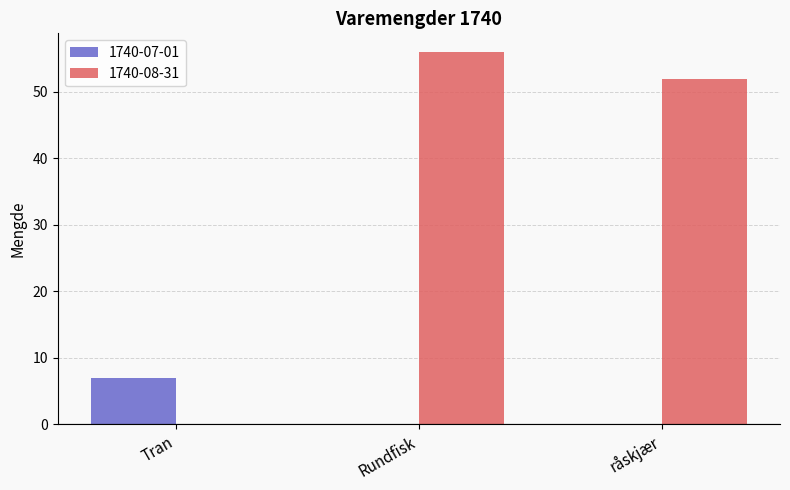

The 1740-08-31 series shows 88 at Rundfisk. True or false?

False